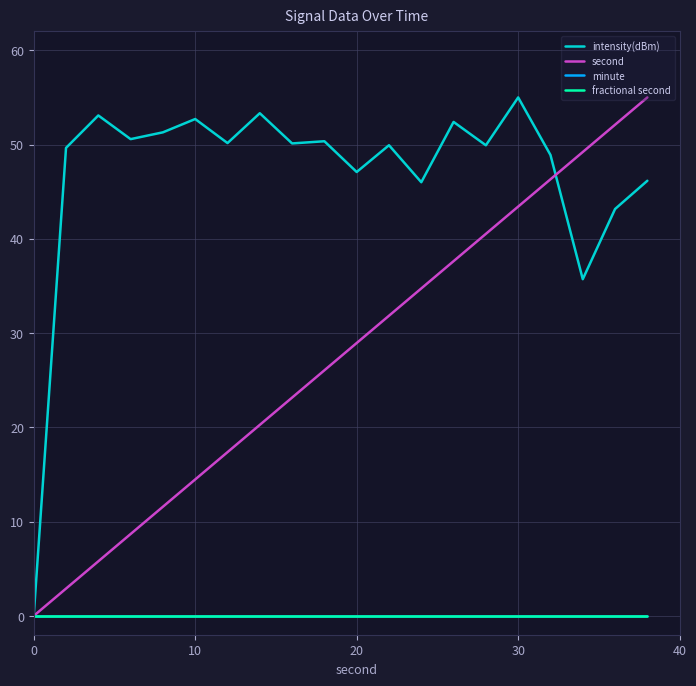

Does the chart have visible grid lines?

Yes